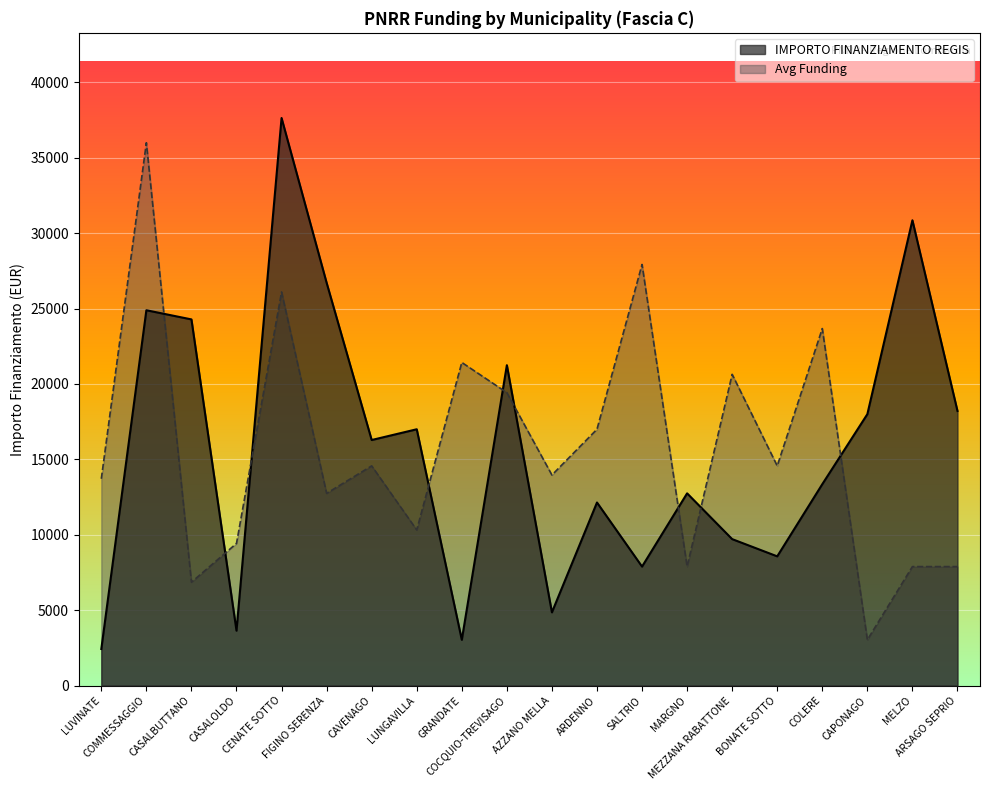

How many lines are shown in the chart?

2